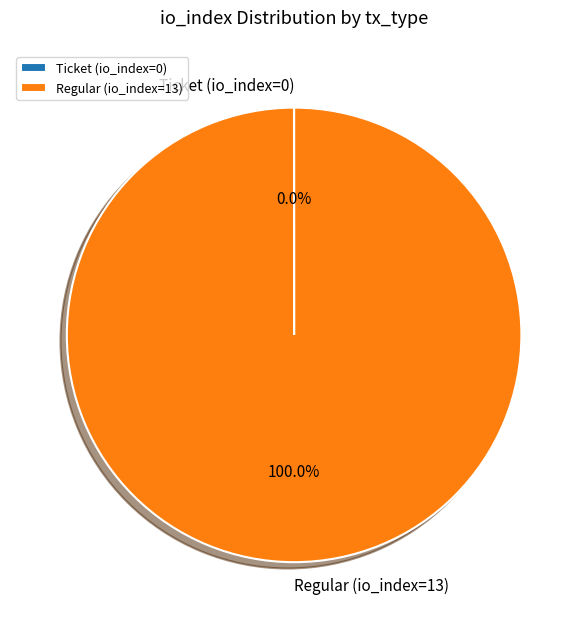

Which category has the biggest portion of the pie?

Regular (io_index=13)